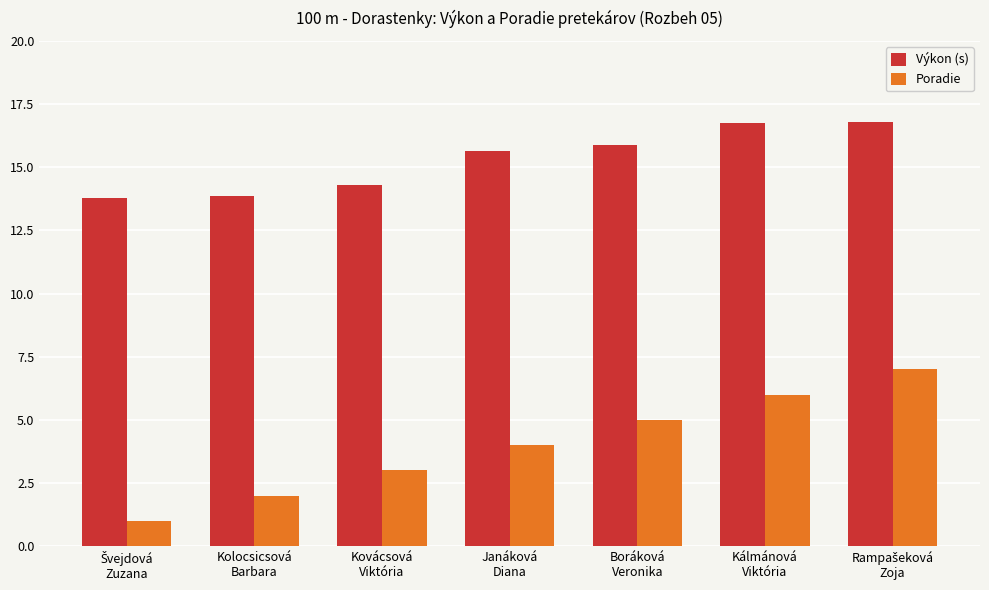

What is the sum of all Poradie values?

28.0